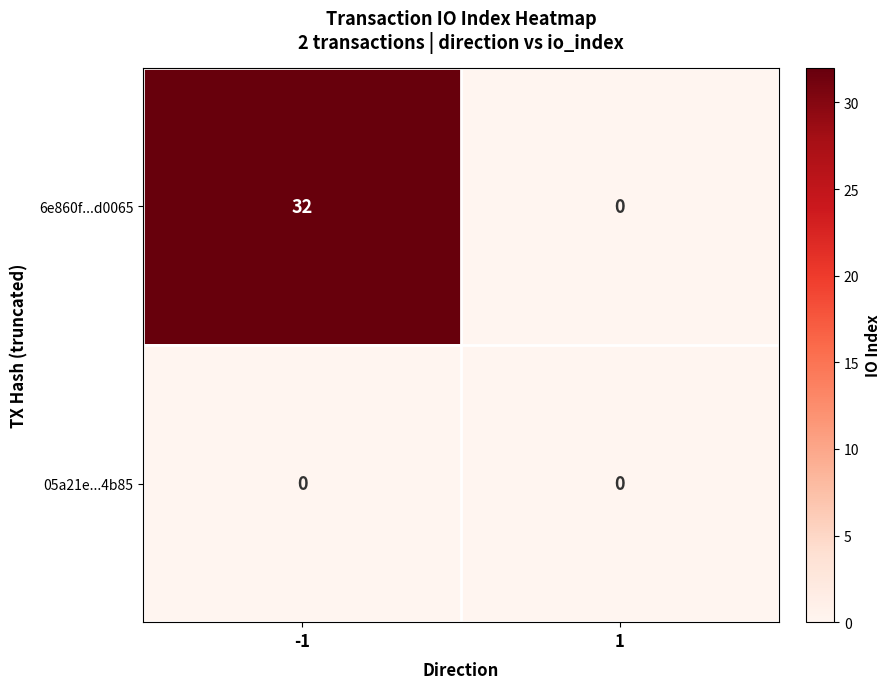

Reading left to right, what are all the values shown in this chart?

6e860f...d0065: 32	0
05a21e...4b85: 0	0